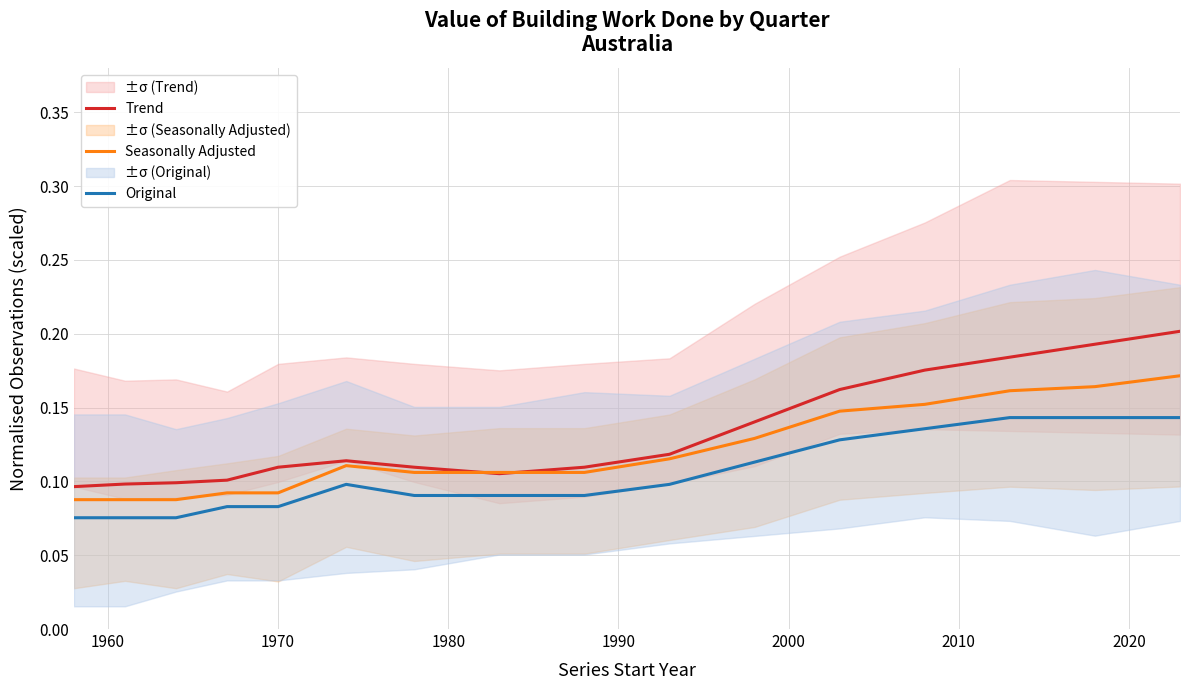

True or false: Original and Seasonally Adjusted intersect in this chart.

False